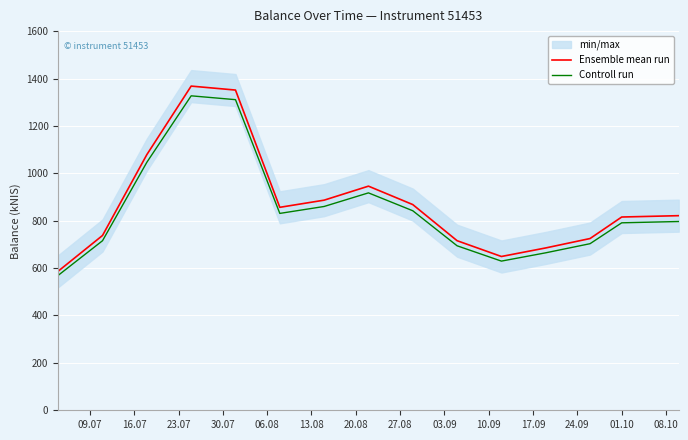

What is the lowest value of the Ensemble mean run series?

587.0